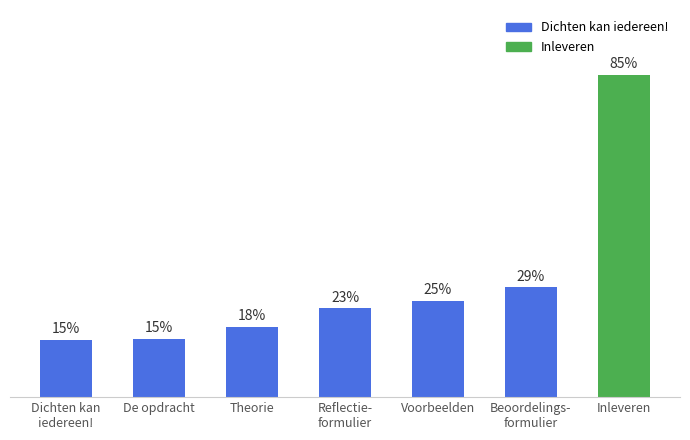

Which category has the highest value across all series?

Inleveren